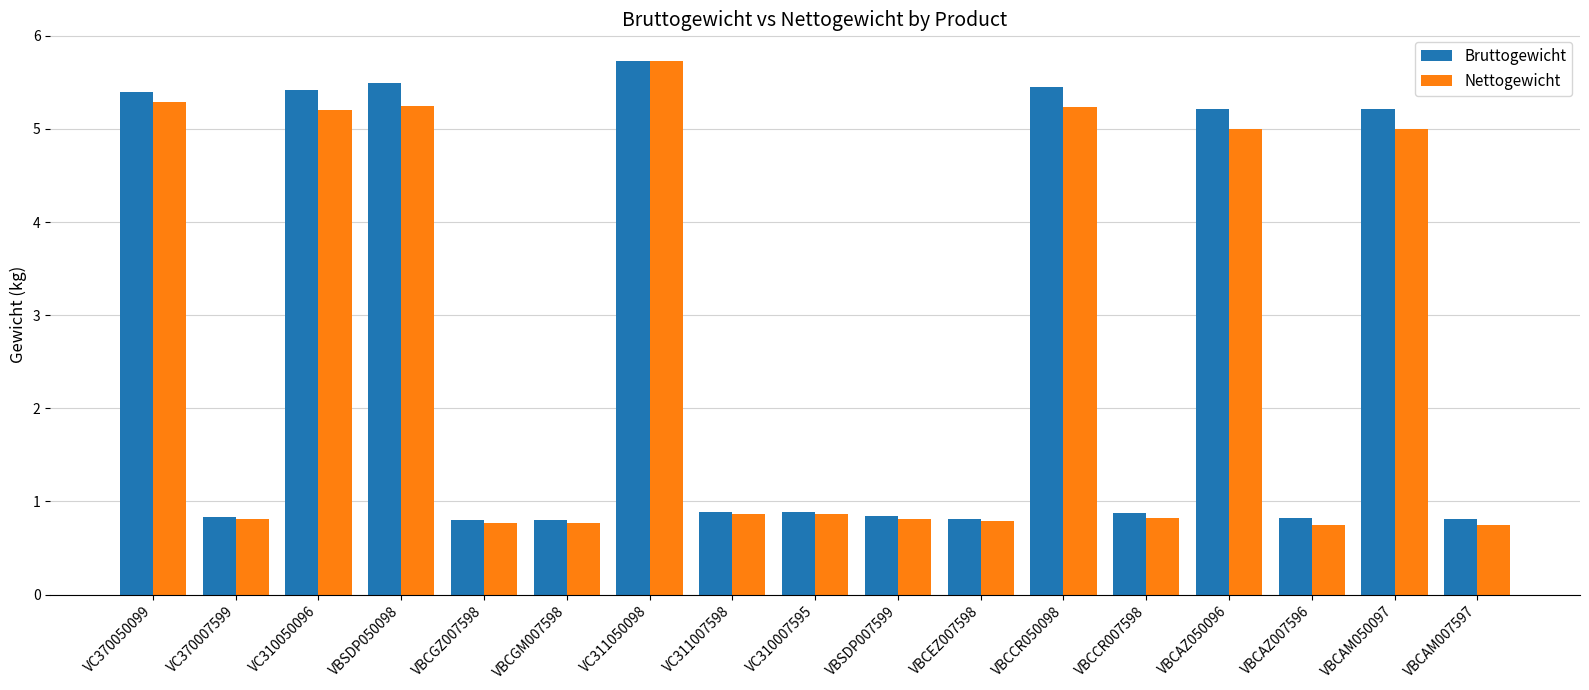

List the series in order of their overall mean, lowest first.

Nettogewicht, Bruttogewicht